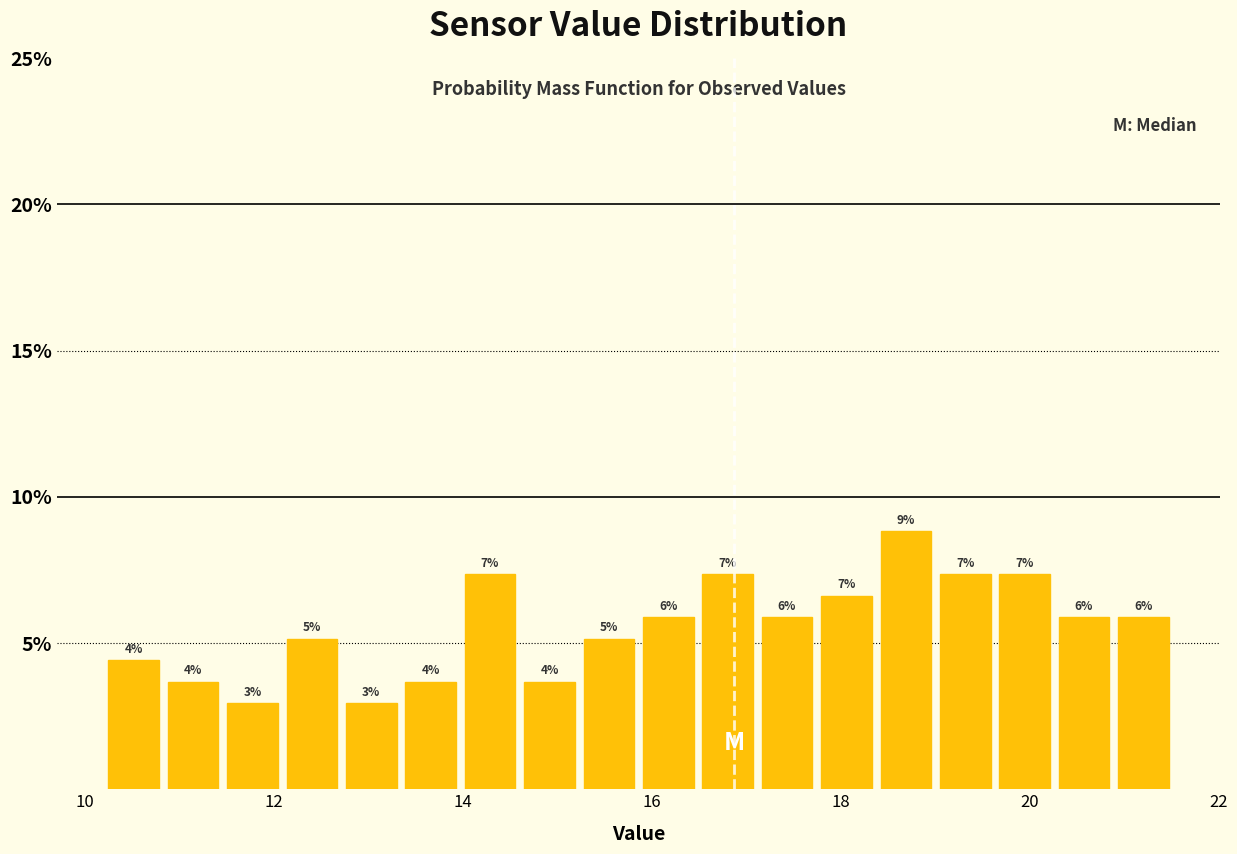

Read against the x-axis, roughly where is the centre of the tallest bar?

18.6